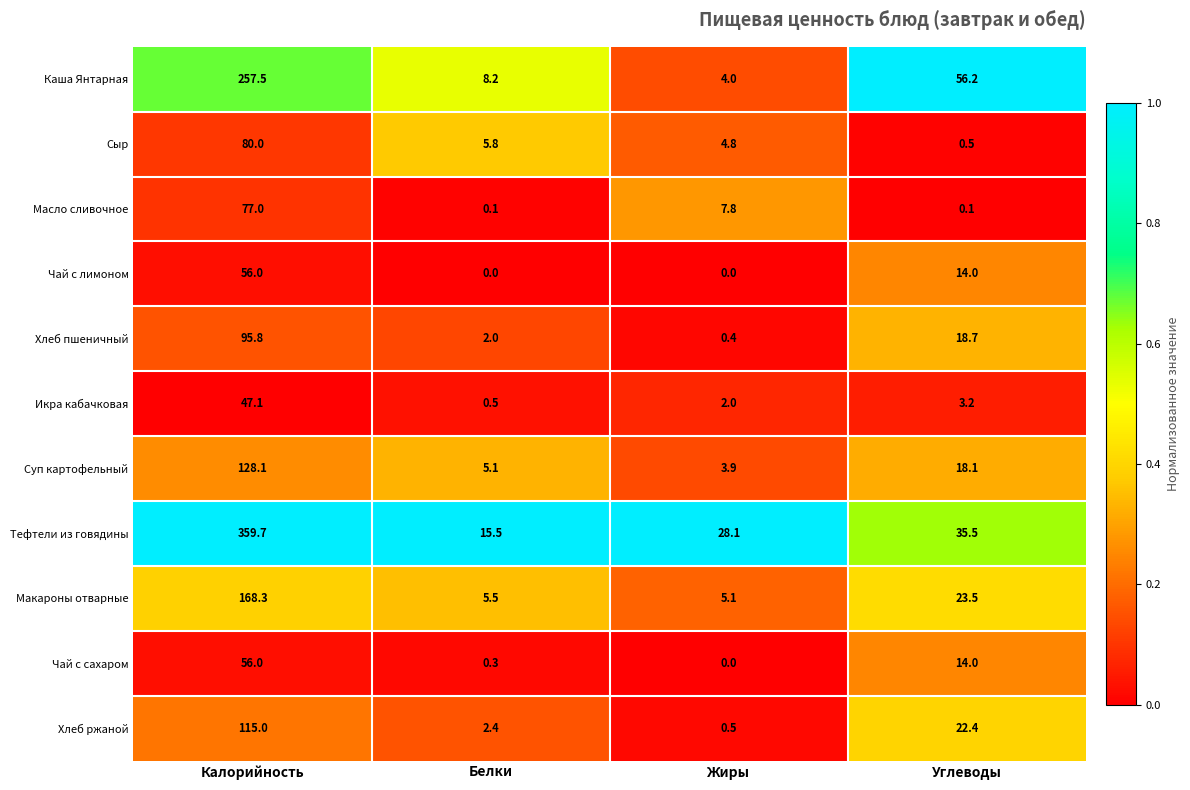

Where does the Каша Янтарная series first go above 56?

Калорийность